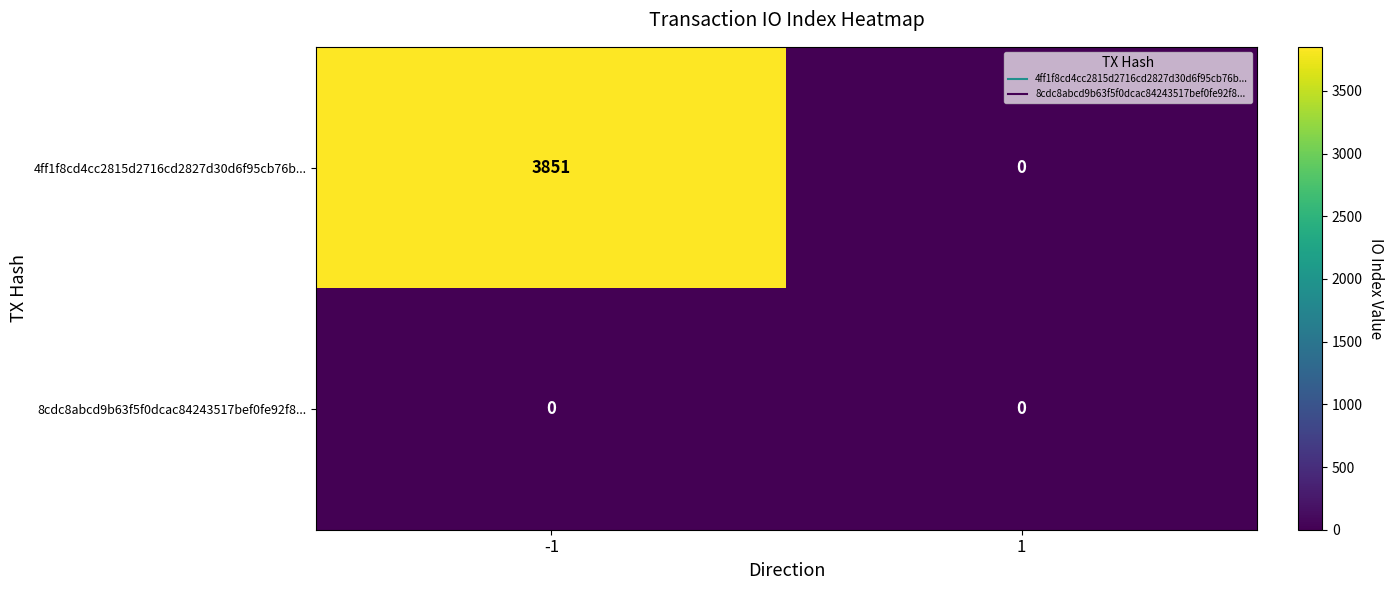

Reading right to left, extract all data points from this chart.

4ff1f8cd4cc2815d2716cd2827d30d6f95cb76b...: 0	3851
8cdc8abcd9b63f5f0dcac84243517bef0fe92f8...: 0	0